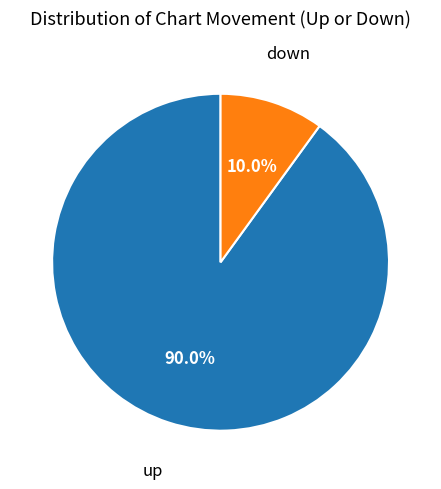

Is there a majority slice in this chart?

Yes